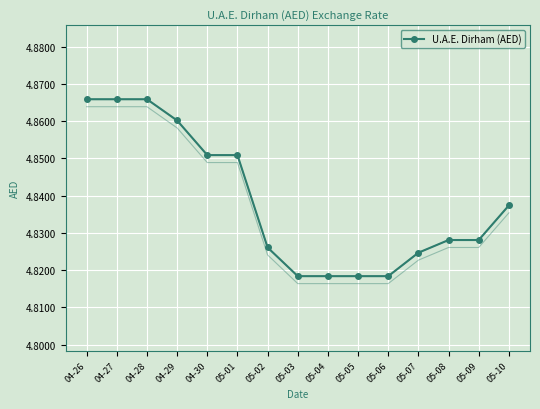

How many series are shown in this chart?

1